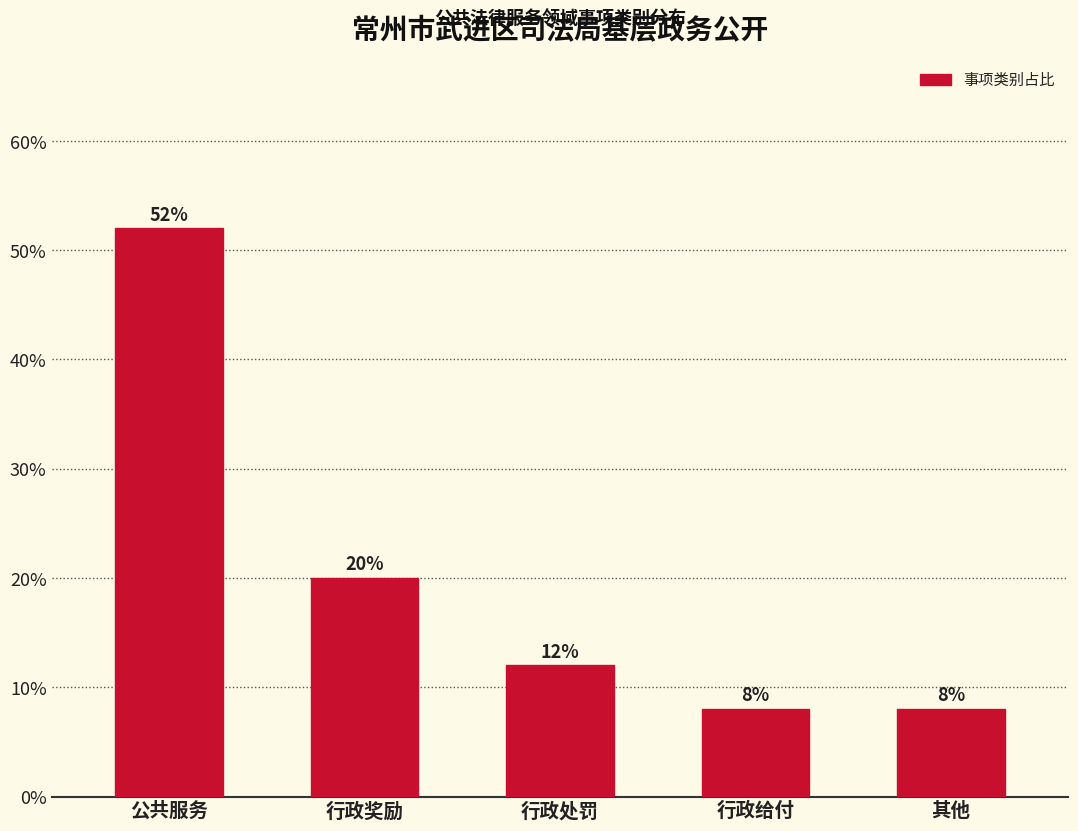

Reading right to left, transcribe all the data shown in this chart.

其他=8	行政给付=8	行政处罚=12	行政奖励=20	公共服务=52